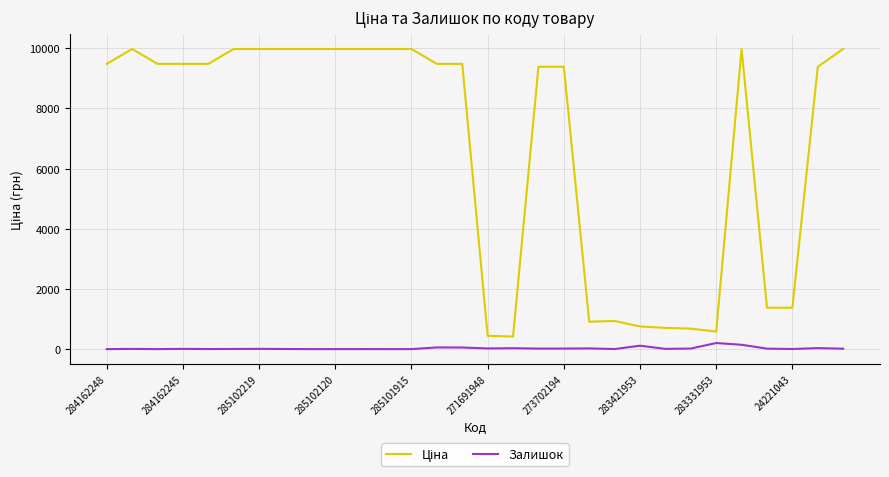

What is the greatest value displayed?

9975.0